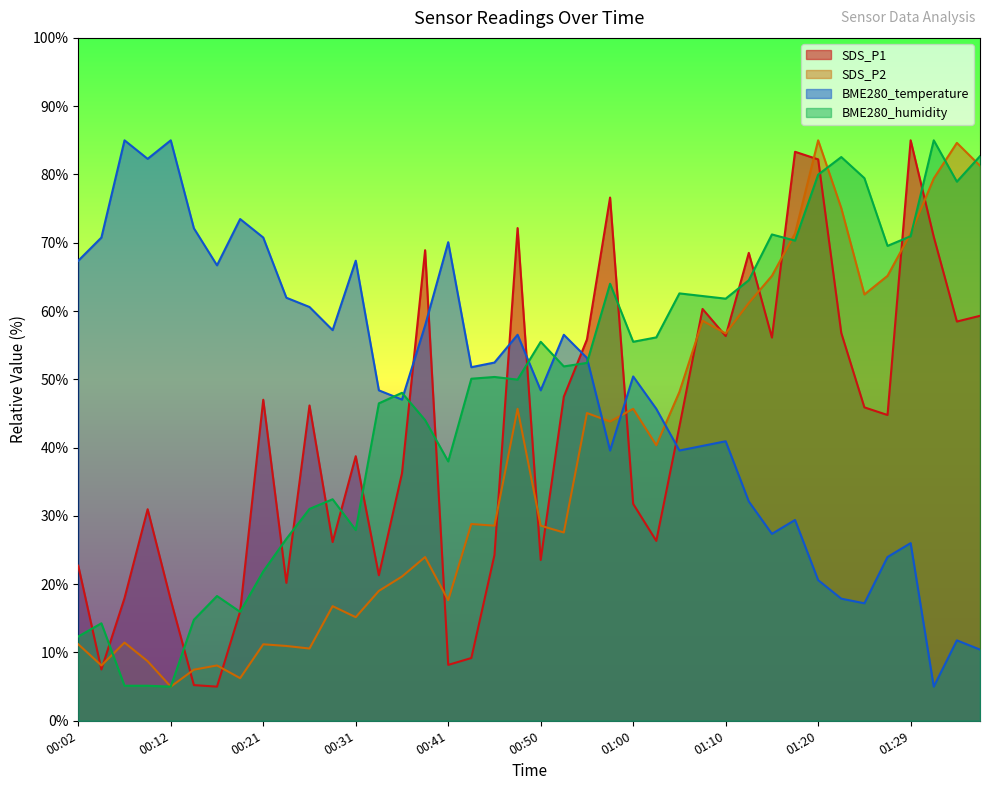

How many data points in BME280_humidity are less than 51?

20